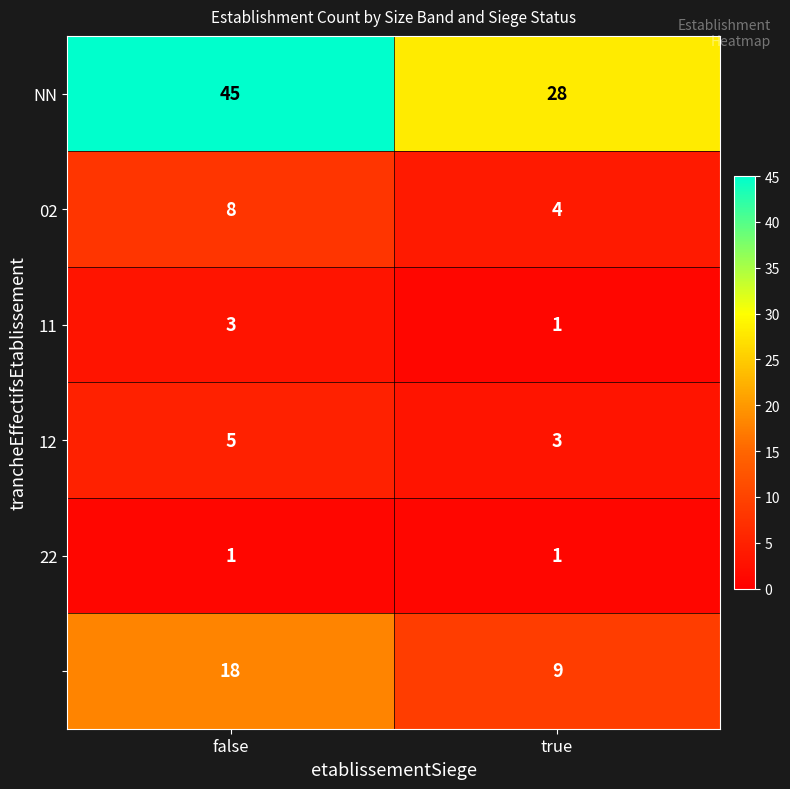

Which label corresponds to the largest value in the chart?

false